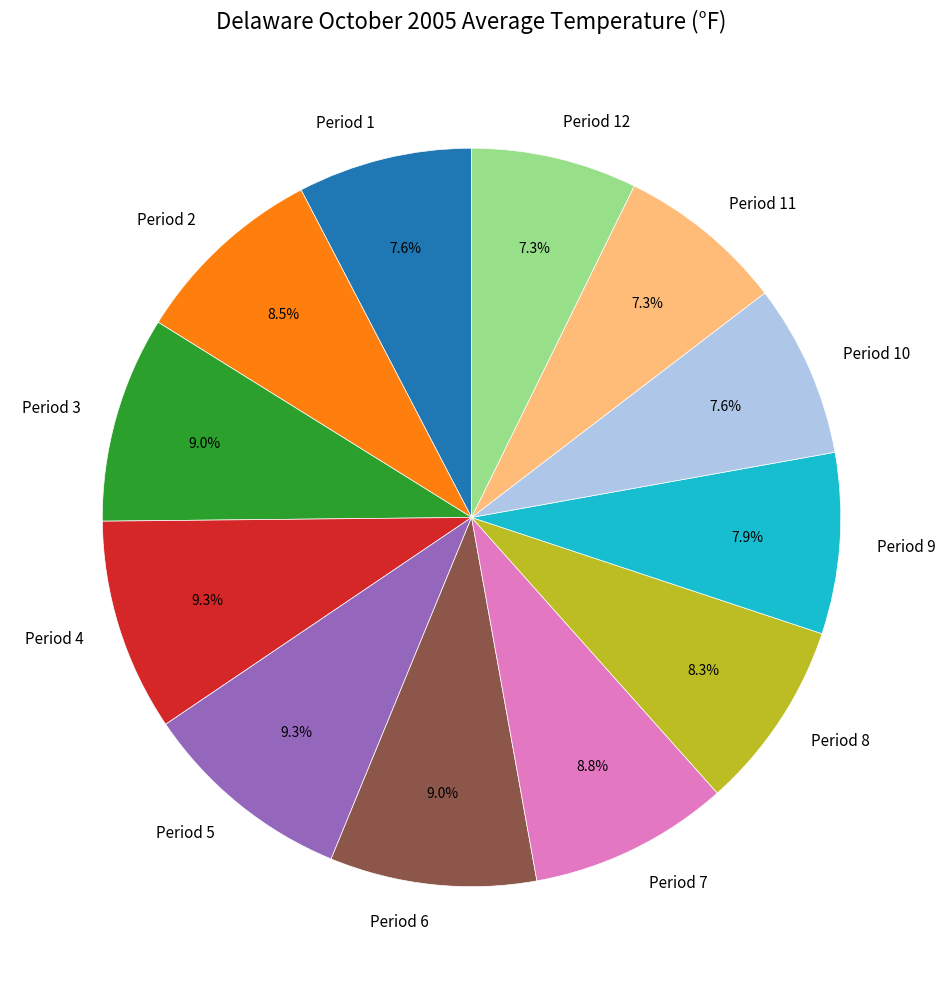

Count the number of slices in the pie.

12